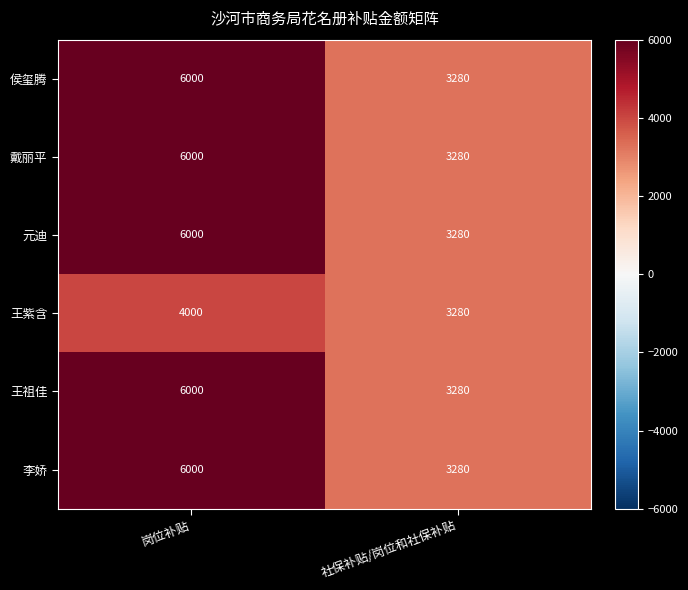

What is the sum of all 戴丽平 values?

9280